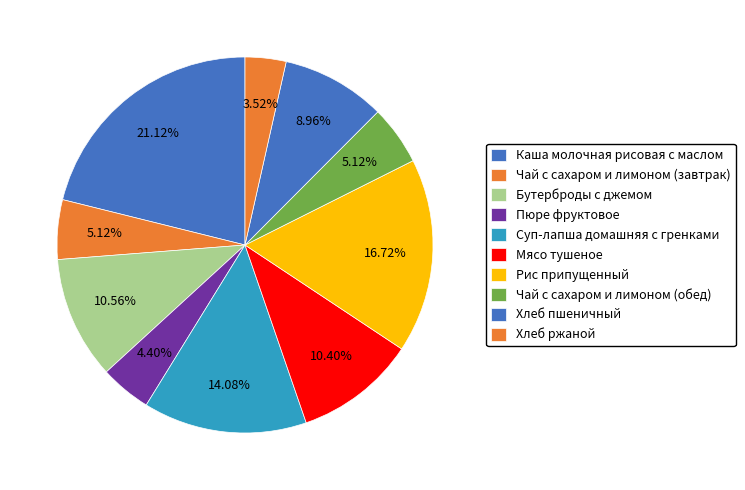

How many slices are in this pie chart?

10